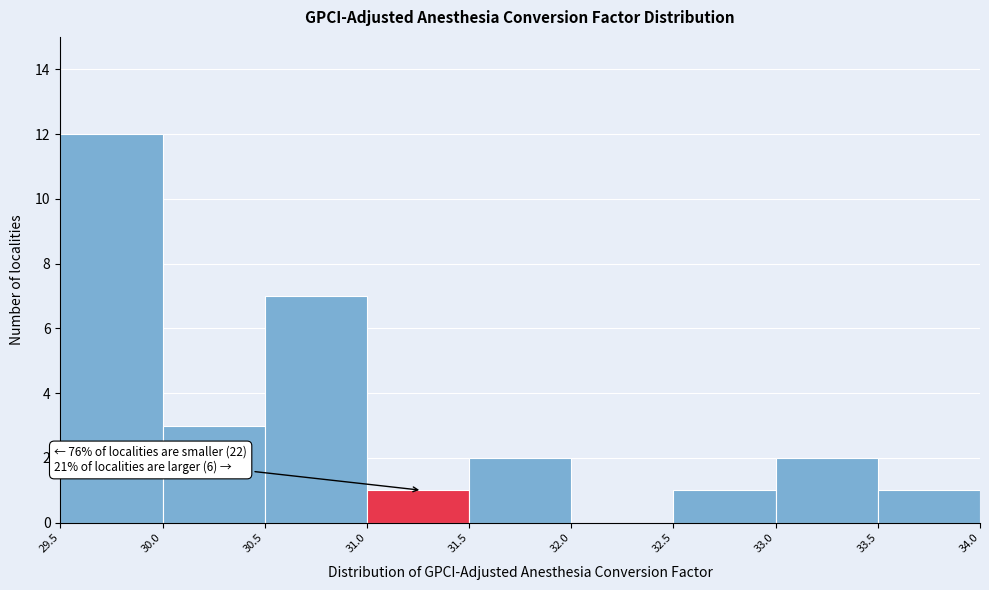

Which range on the x-axis has the tallest bar?

29.5 to 30.0